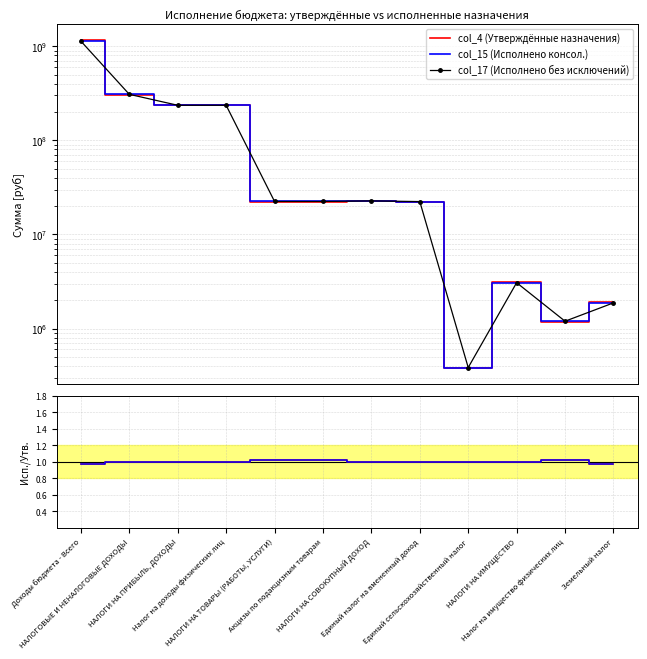

What value does the col_17 / col_4 series have at НАЛОГИ НА ТОВАРЫ (РАБОТЫ, УСЛУГИ)?

1.0